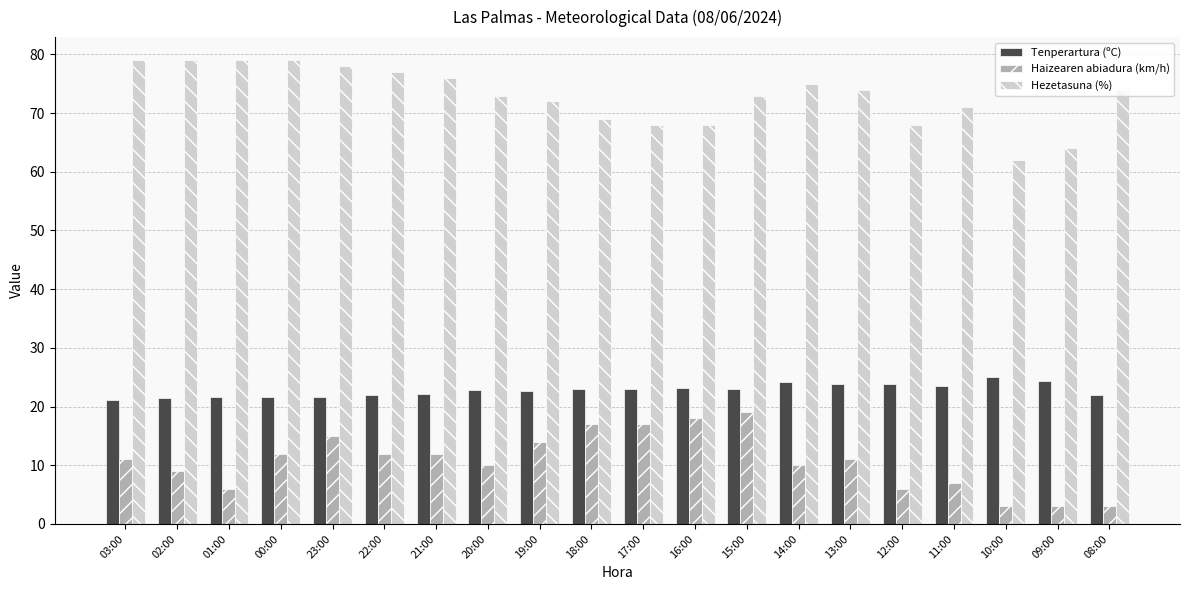

Count the number of data series in this chart.

3